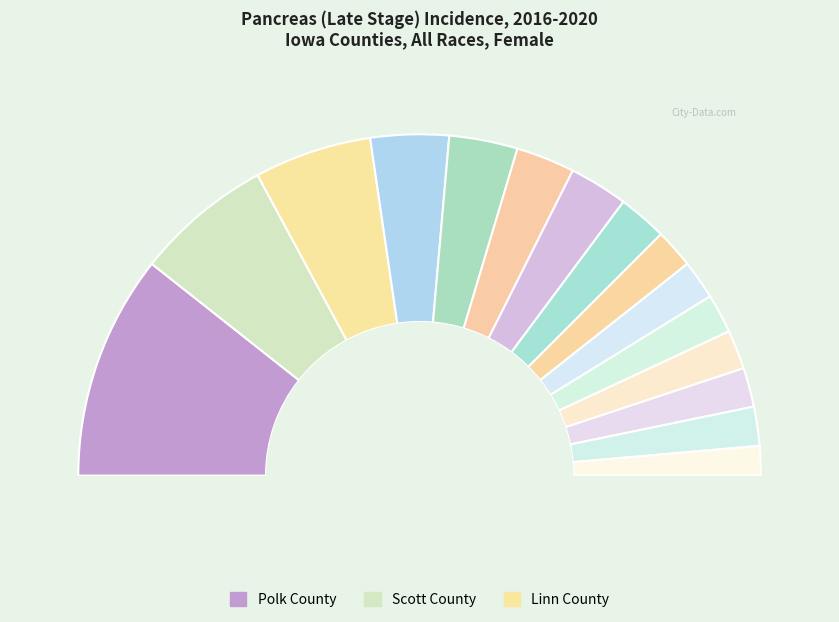

How many slices are in this pie chart?

15